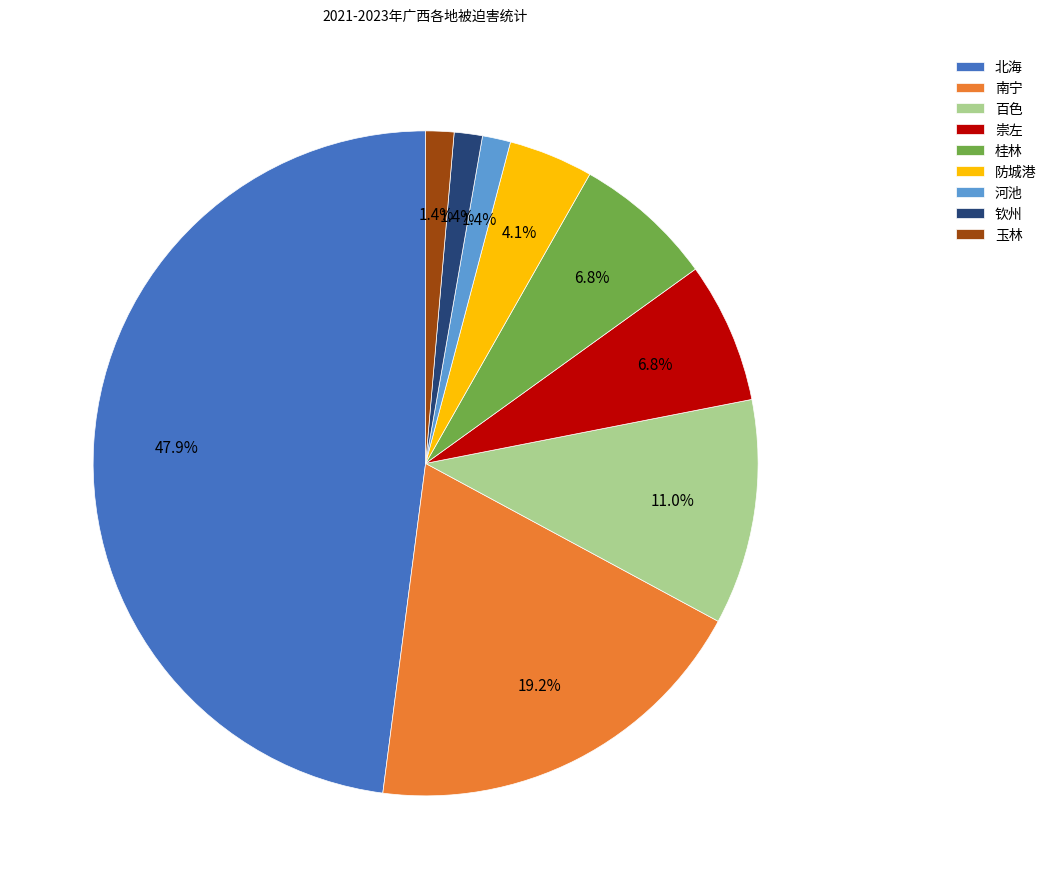

Does 玉林 represent more than half of the total?

No